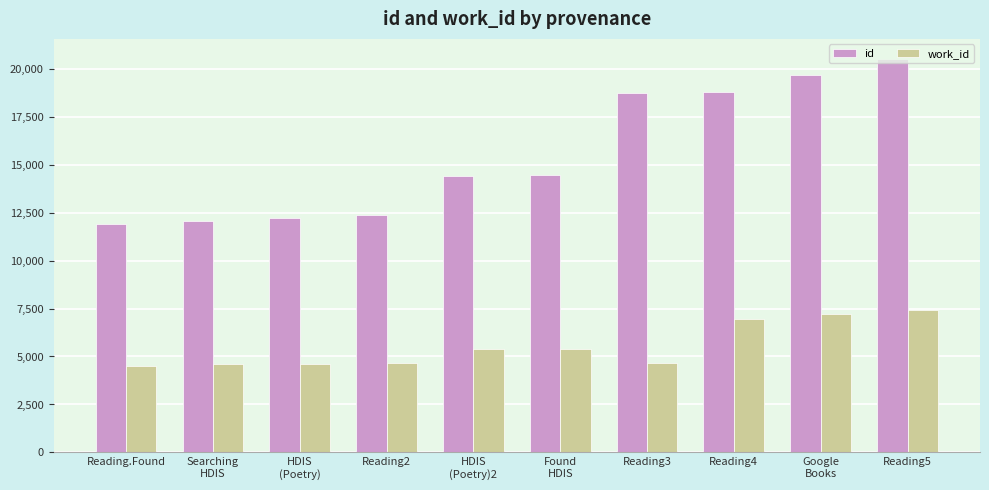

How many groups of bars are there?

10